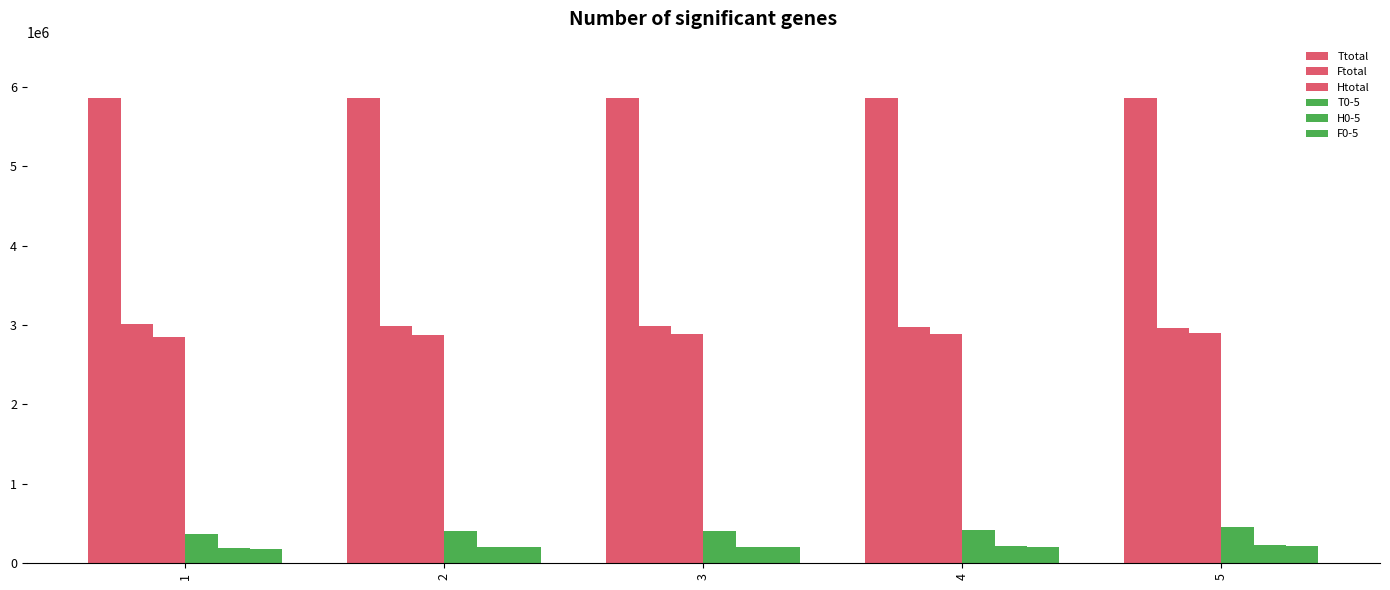

Does the chart contain any negative values?

No